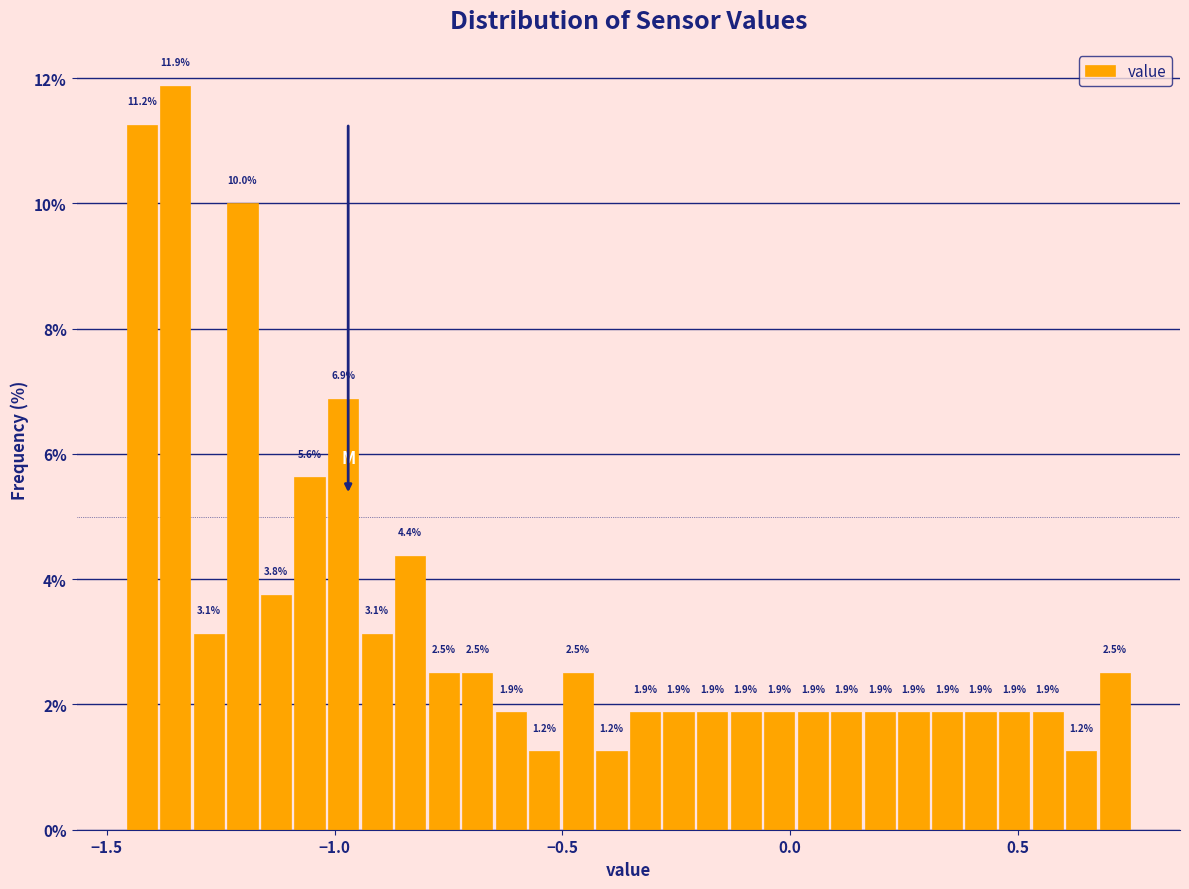

Read against the x-axis, roughly where is the centre of the tallest bar?

-1.35